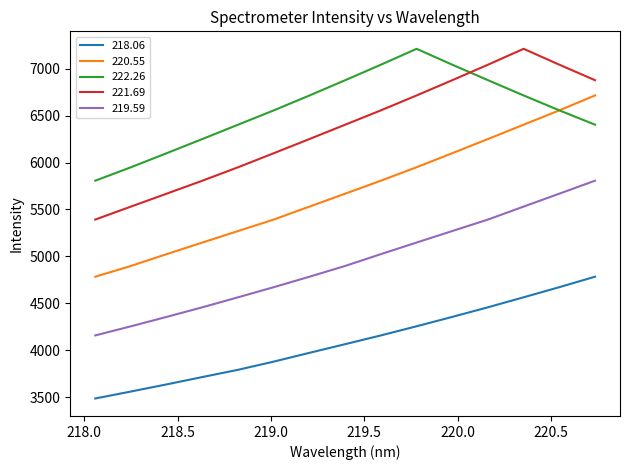

What is the smallest value displayed?

3484.6